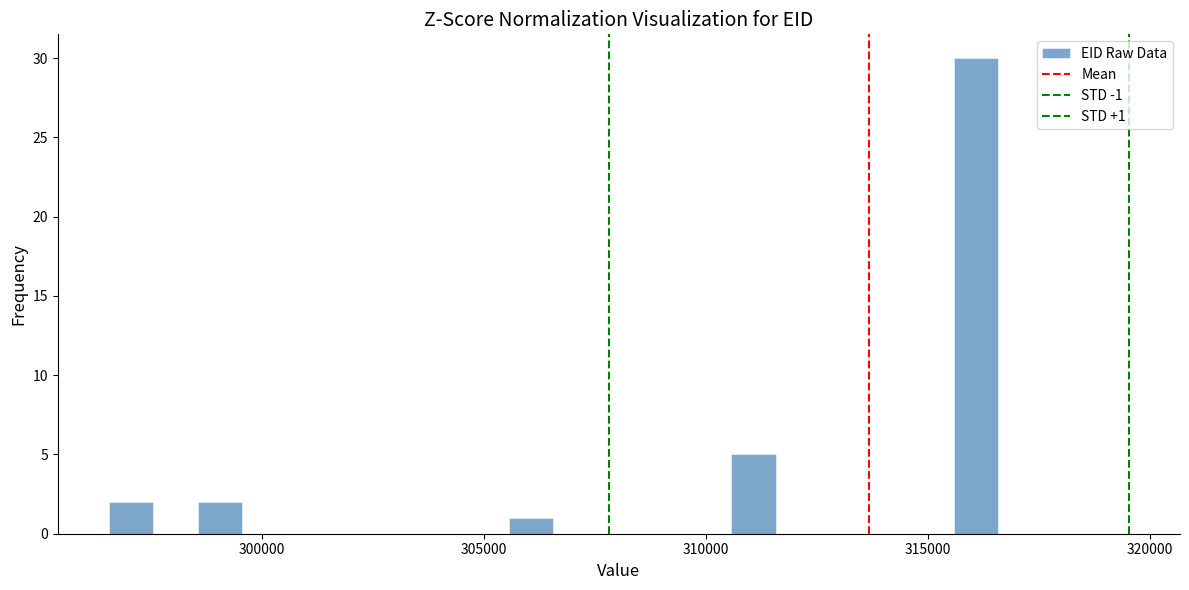

Around what value on the x-axis is the tallest bar? Give the approximate position of its centre, as read against the axis.

316000